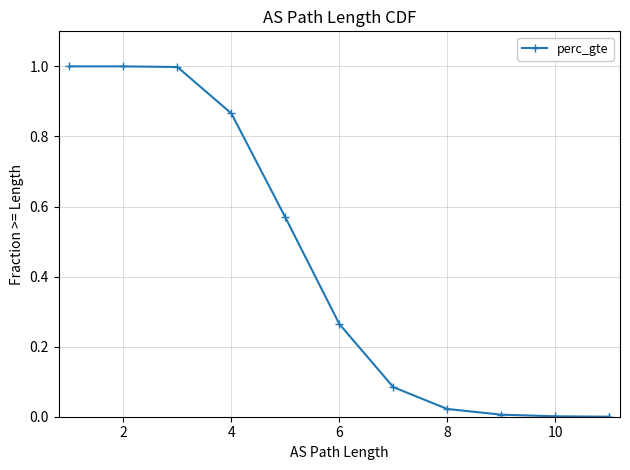

True or false: the data shows 0.0 at 10.

False